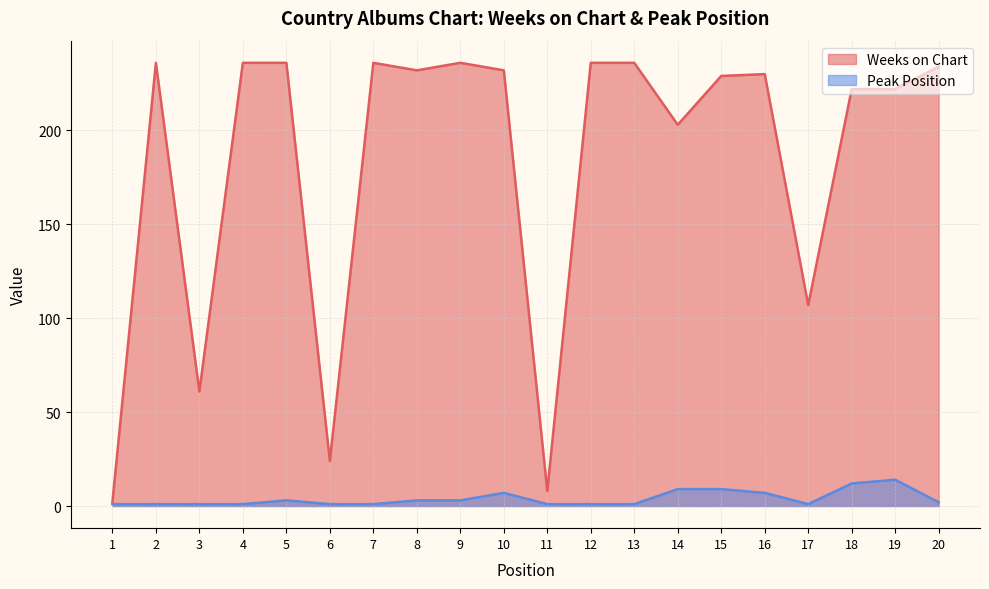

The value of Peak Position at 1 is 1. True or false?

True